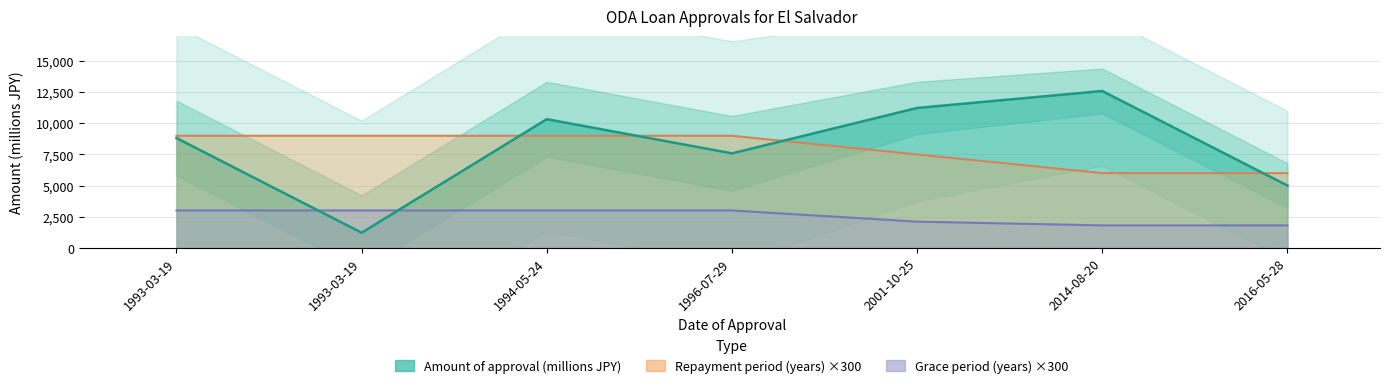

True or false: Main portion Repayment period (years) has more than 2 interior local peaks.

False